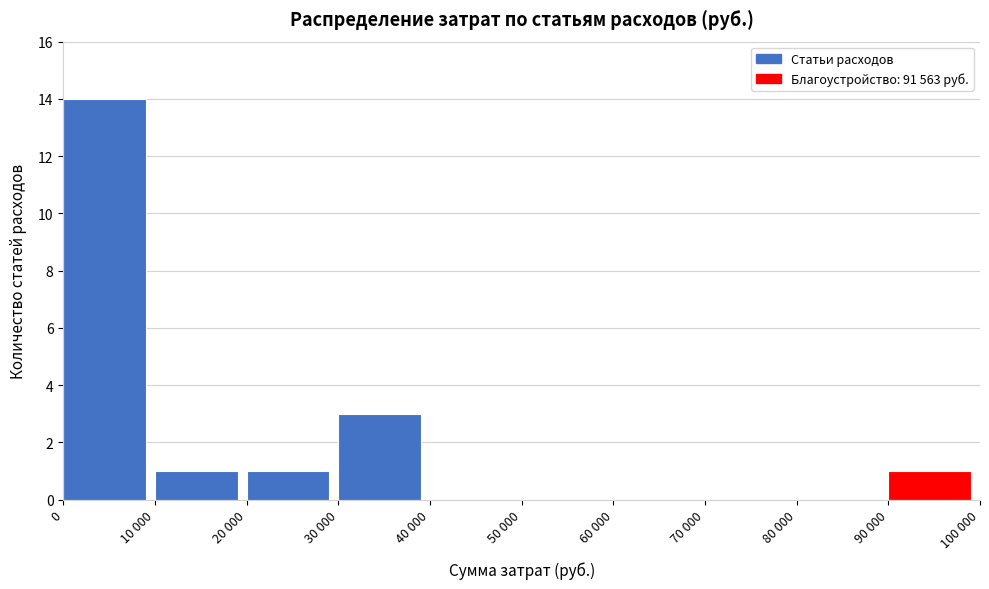

Reading left to right, list all the values displayed in this chart.

0=14	10 000=1	20 000=1	30 000=3	40 000=0	50 000=0	60 000=0	70 000=0	80 000=0	90 000=1